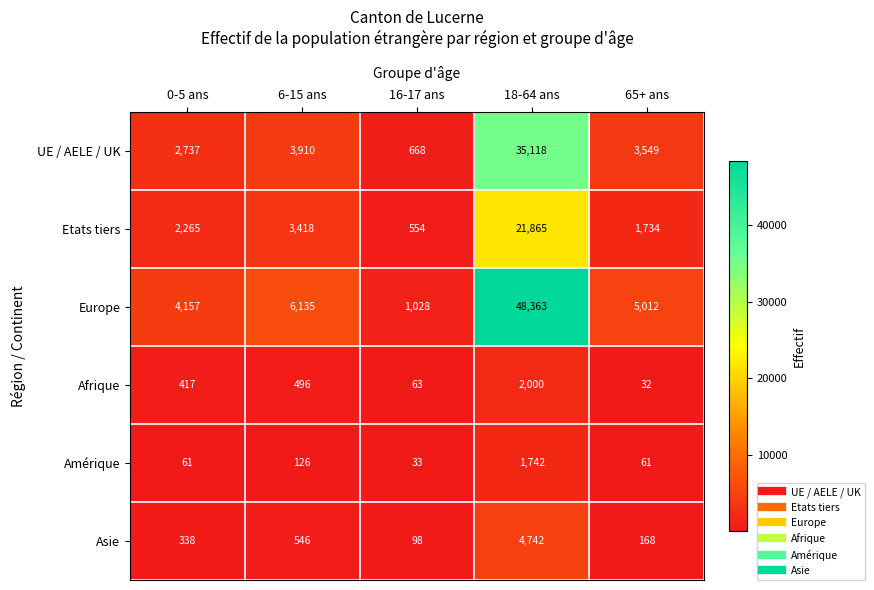

Reading right to left, transcribe all the data shown in this chart.

UE / AELE / UK: 65+ ans=3549	18-64 ans=35118	16-17 ans=668	6-15 ans=3910	0-5 ans=2737
Etats tiers: 65+ ans=1734	18-64 ans=21865	16-17 ans=554	6-15 ans=3418	0-5 ans=2265
Europe: 65+ ans=5012	18-64 ans=48363	16-17 ans=1028	6-15 ans=6135	0-5 ans=4157
Afrique: 65+ ans=32	18-64 ans=2000	16-17 ans=63	6-15 ans=496	0-5 ans=417
Amérique: 65+ ans=61	18-64 ans=1742	16-17 ans=33	6-15 ans=126	0-5 ans=61
Asie: 65+ ans=168	18-64 ans=4742	16-17 ans=98	6-15 ans=546	0-5 ans=338